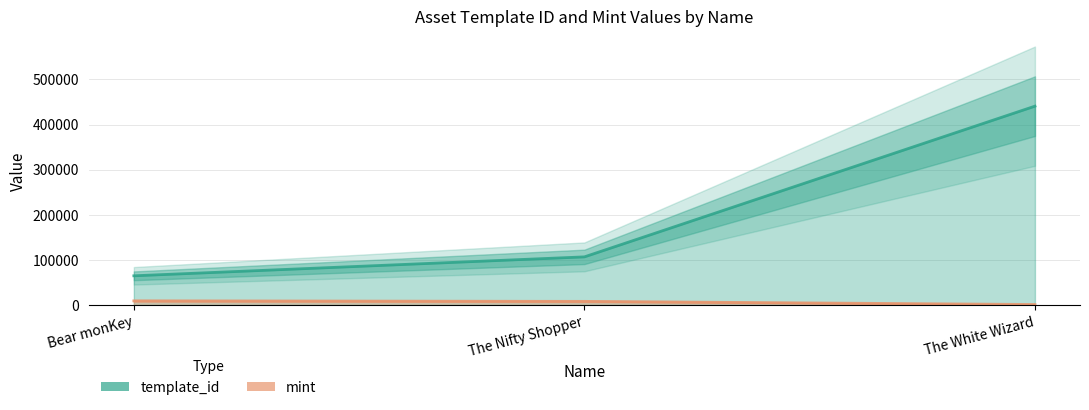

How many data points in template_id are less than 106640?

1